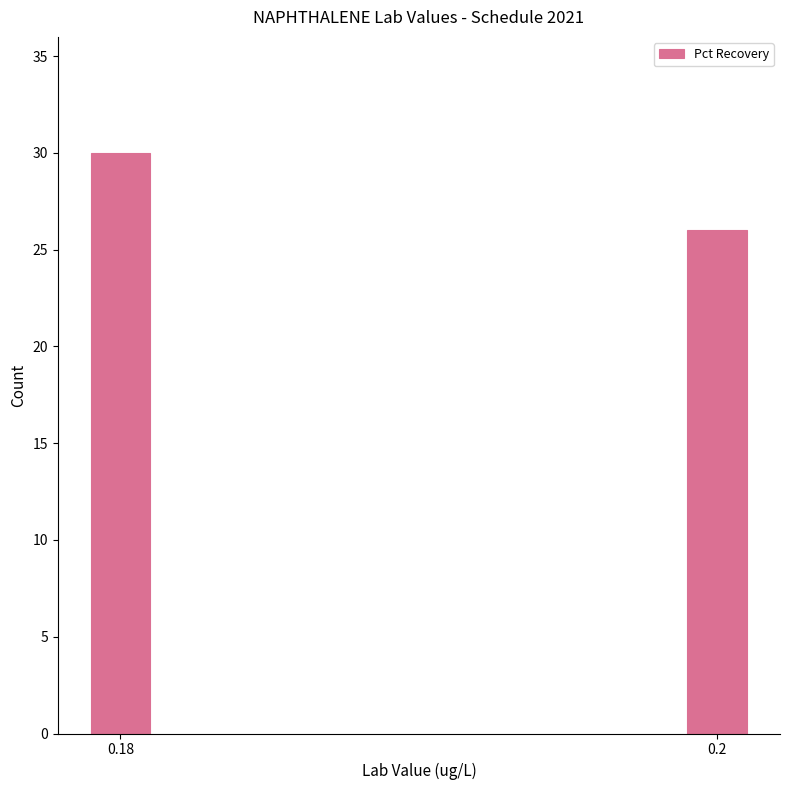

Reading left to right, list all the values displayed in this chart.

0.18=30	0.2=26